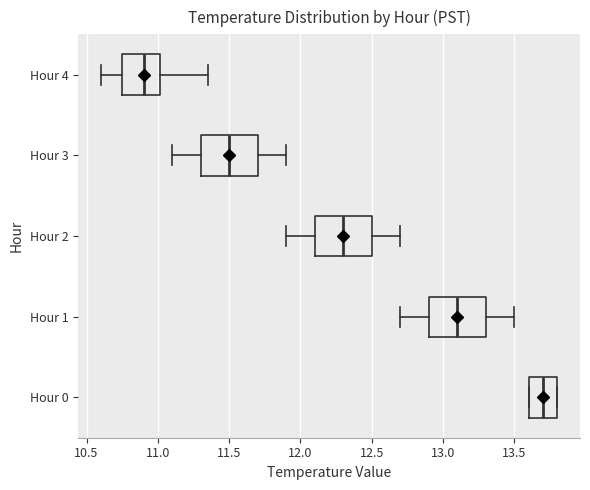

Where is the right edge of the box for Hour 3 on the x-axis? The values are not printed on the chart, so give them approximately, as read against the axis.

11.70